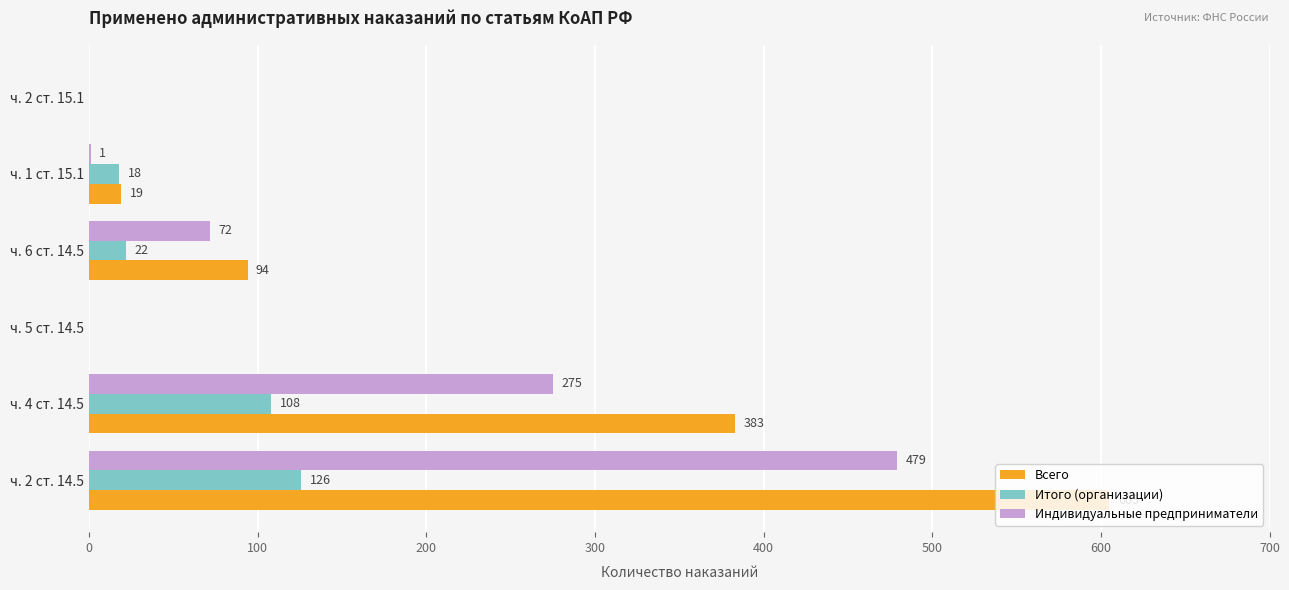

Is it true that Всего equals 1007 at ч. 2 ст. 14.5?

False